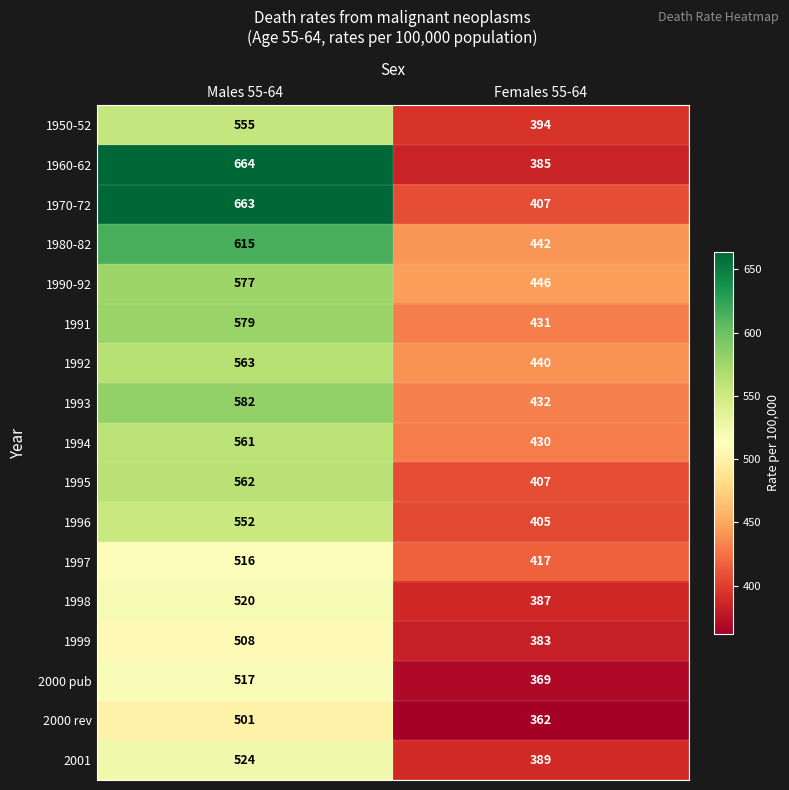

What is the greatest value displayed?

664